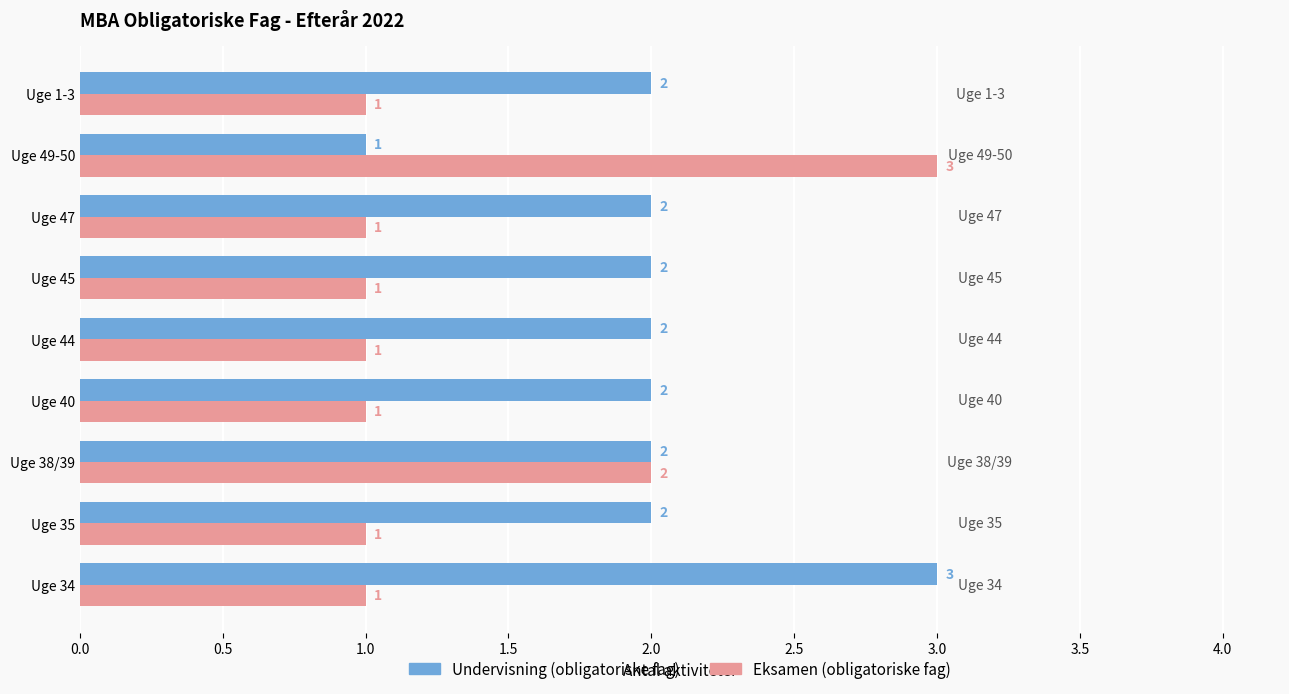

Count the Eksamen (obligatoriske fag) values in the range 1 to 2.

8